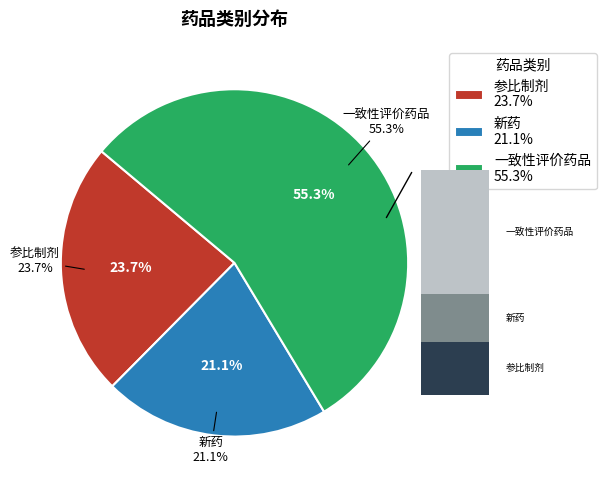

Is it true that 一致性评价药品 is 69% of the pie?

False